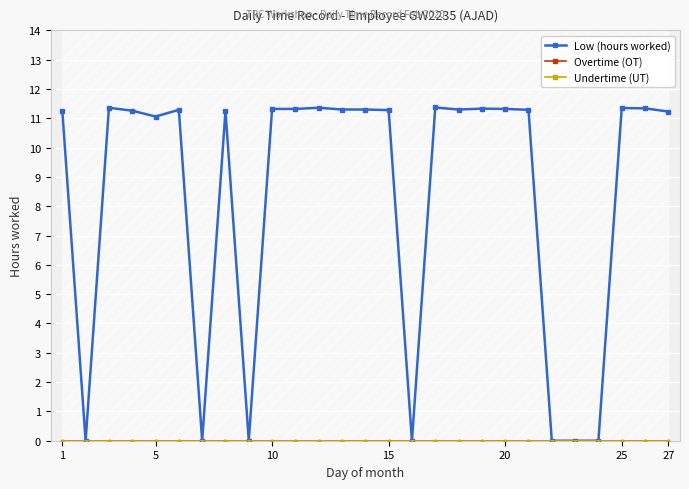

Is this an area chart (filled region under the line)?

No